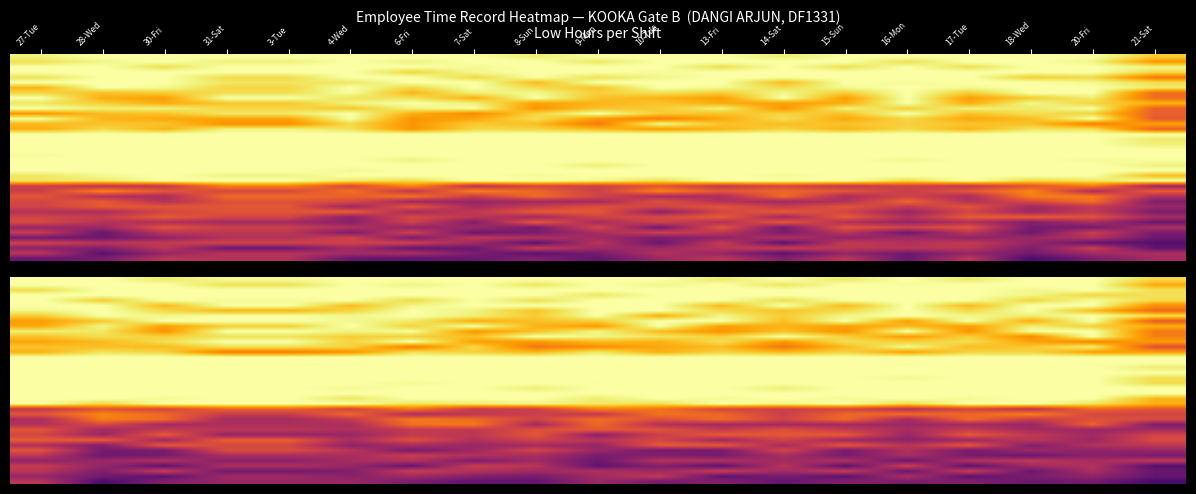

What is the greatest value displayed?

1.0